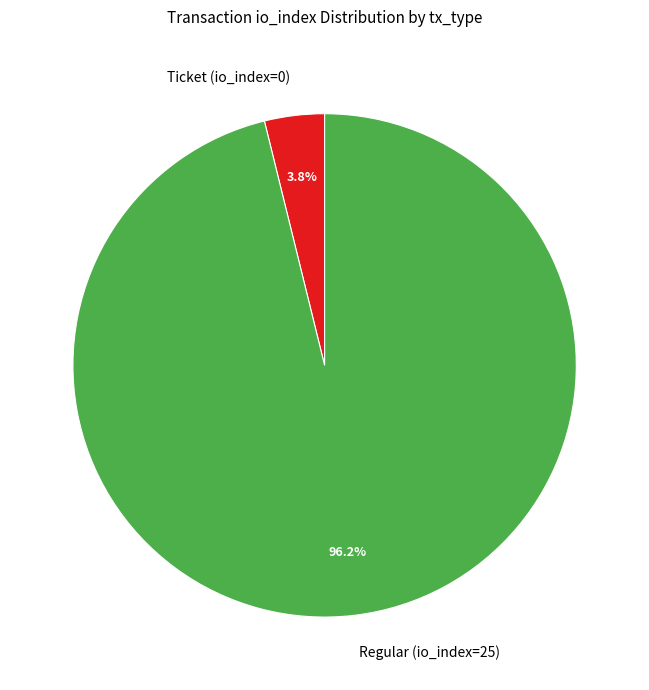

Is it true that Ticket (io_index=0) is 12% of the pie?

False